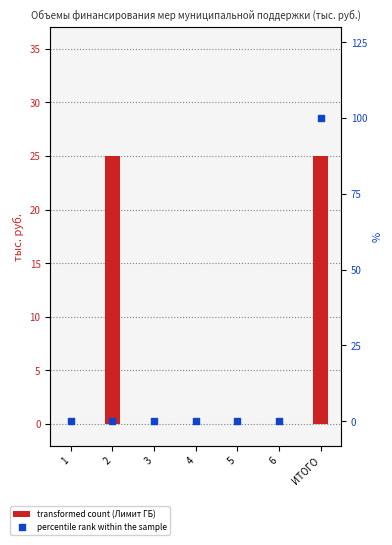

What is the total value across all series at 2?

25